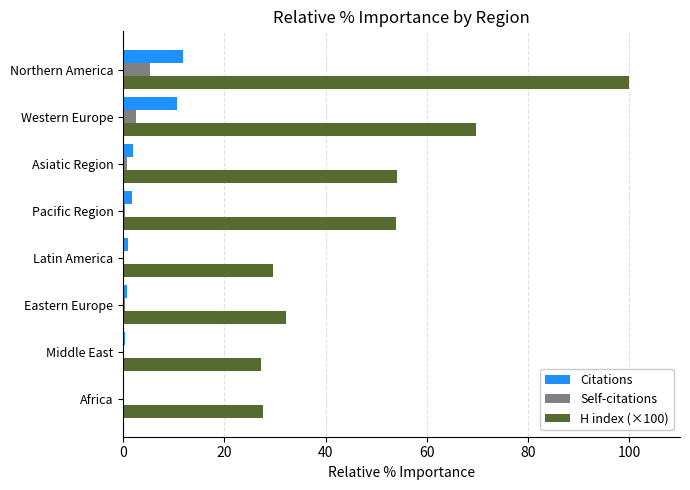

Which label corresponds to the largest value in the chart?

Northern America